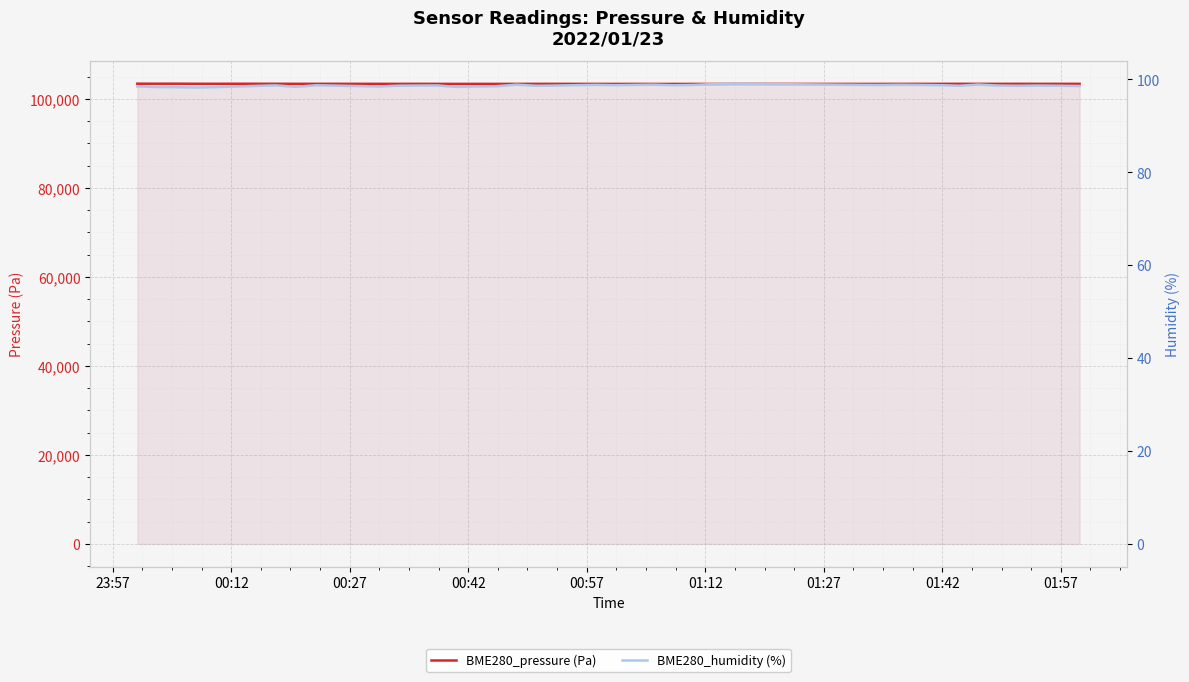

What is the total value across all series at 00:42?

103484.9